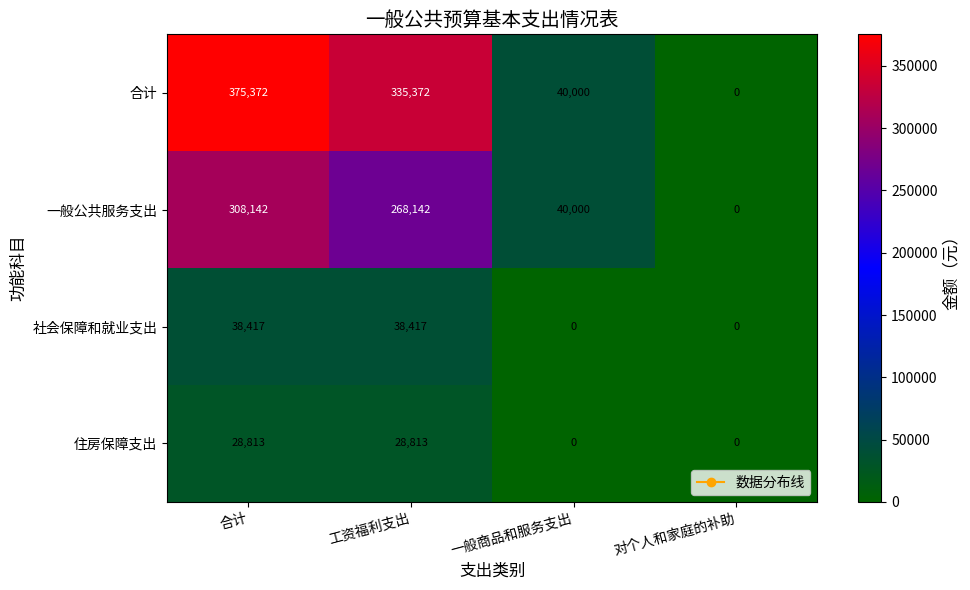

How many values in the 住房保障支出 series are below 28813?

2